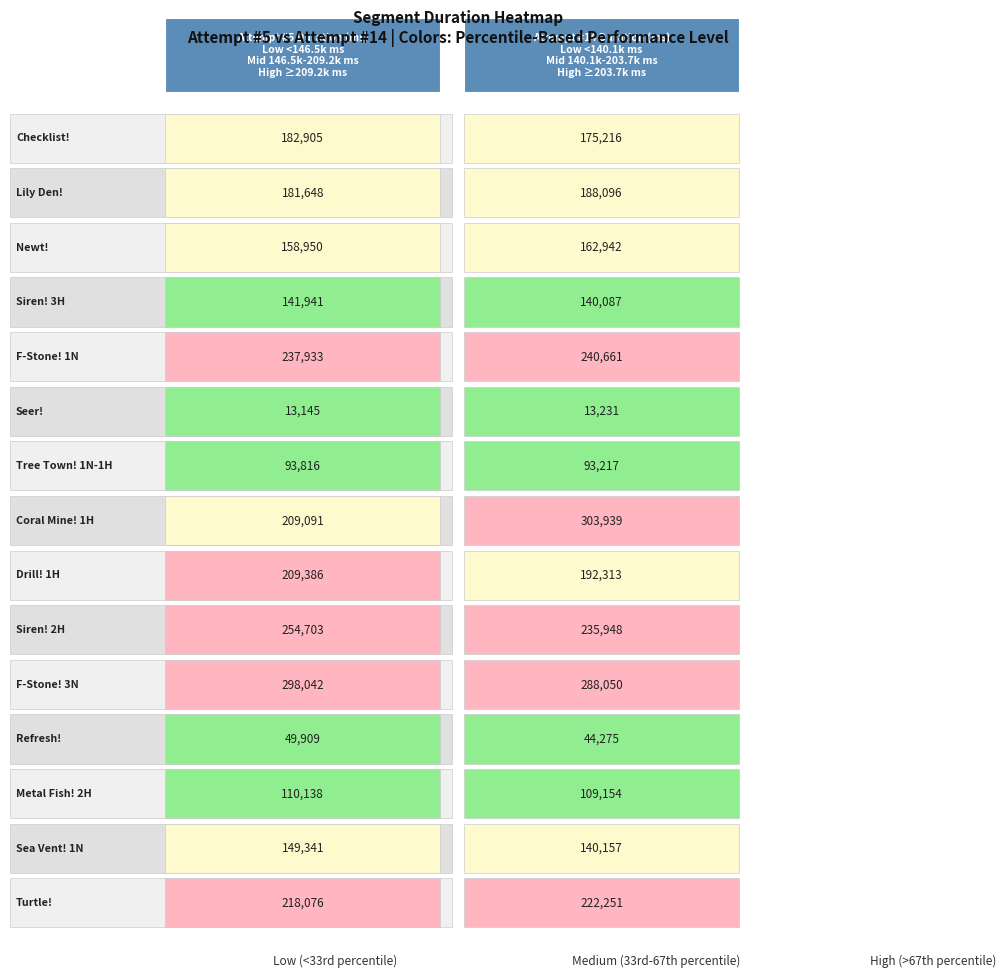

Rank the categories by Siren! 2H value from highest to lowest.

0, 1